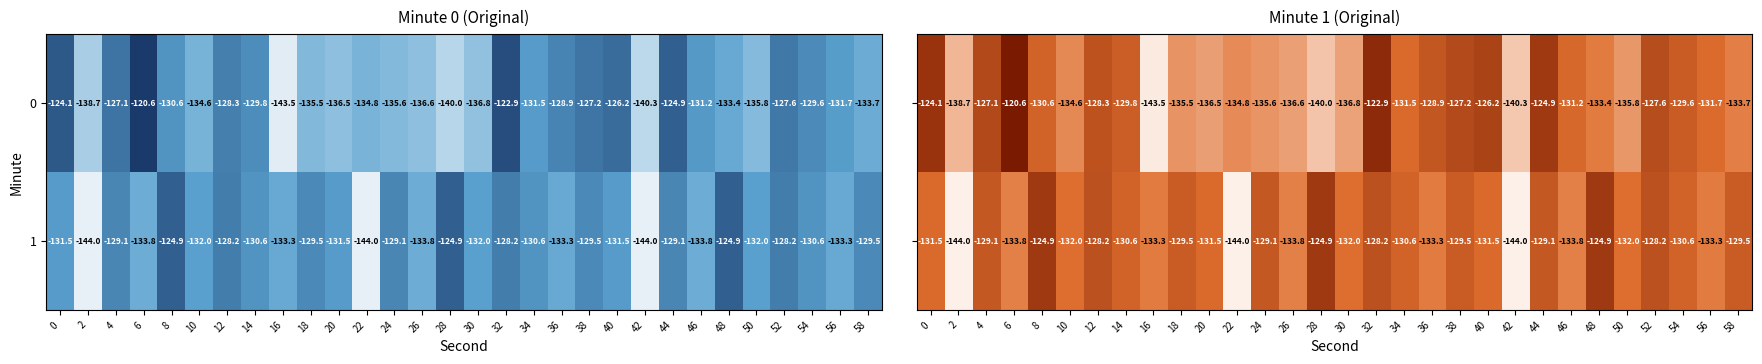

At how many categories does at least one series exceed -130?

18